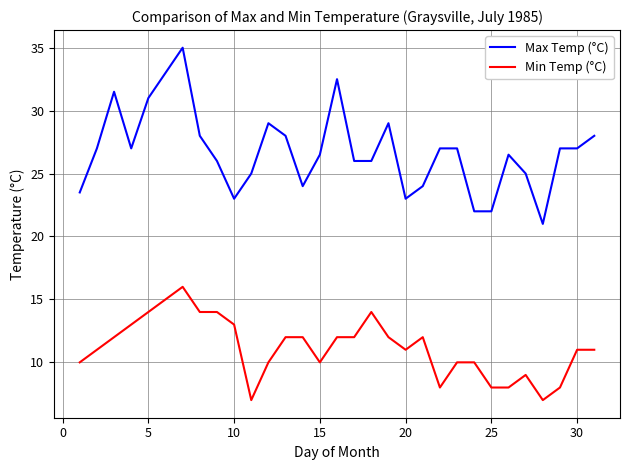

At how many categories does at least one series exceed 15?

31